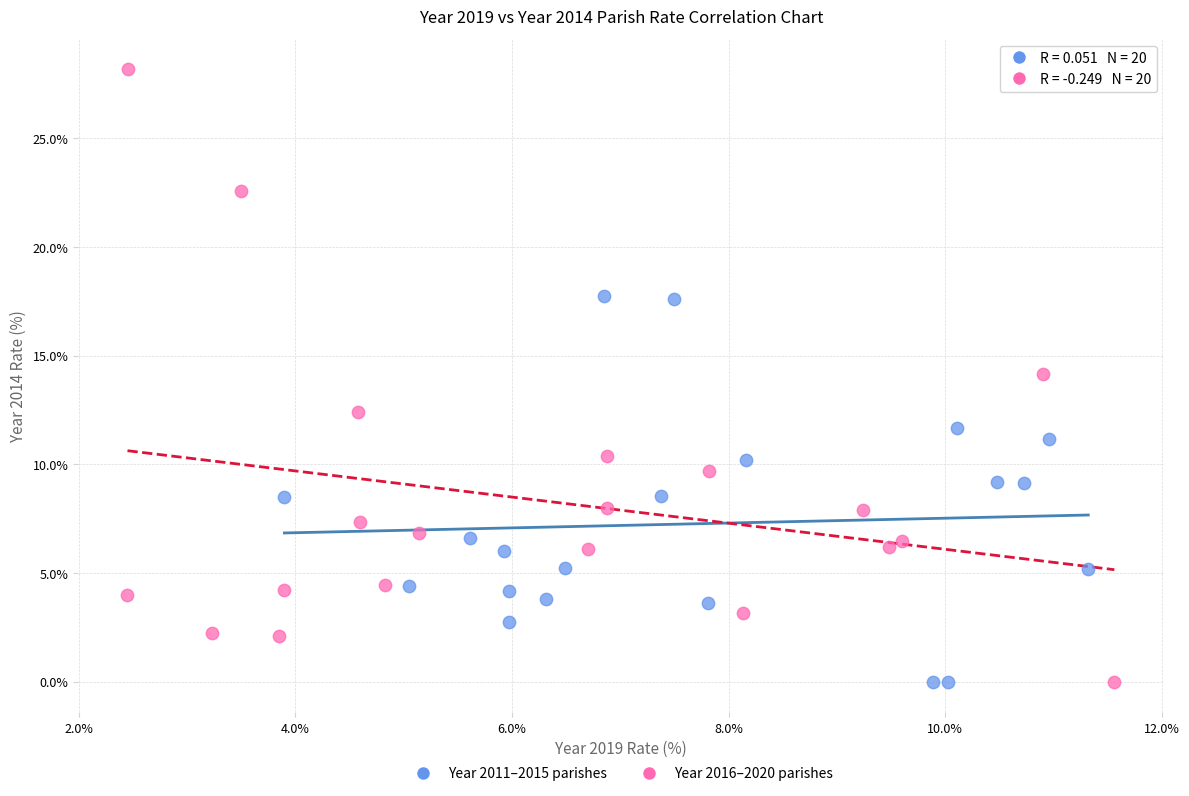

Which series has the largest Y range (max minus min)?

Year 2016–2020 parishes